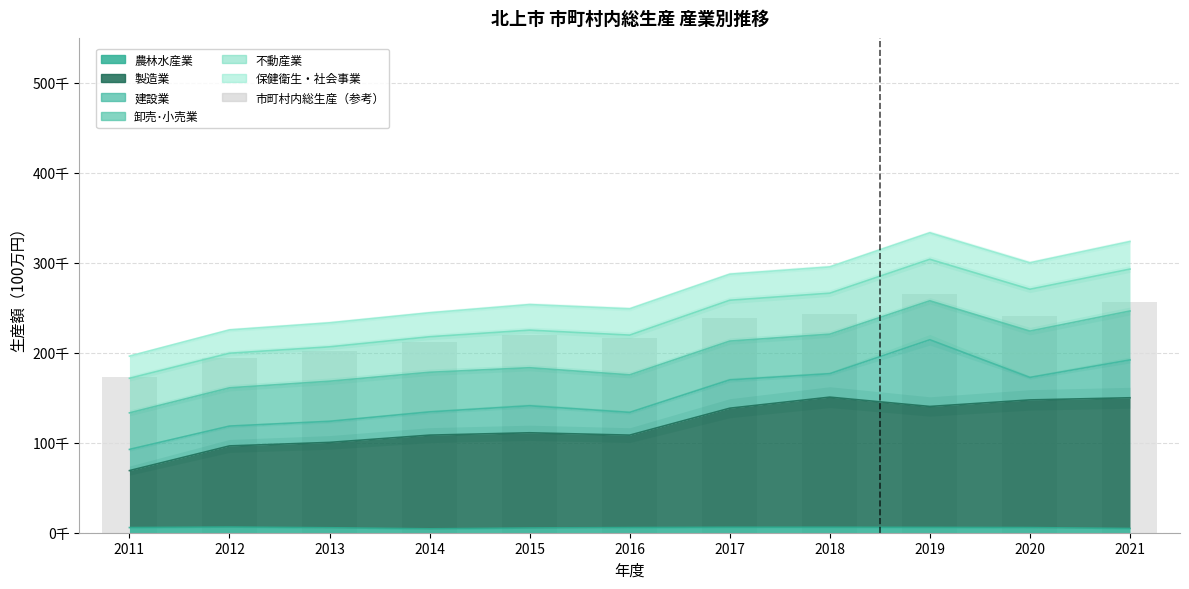

What is the difference between the maximum and minimum values?

91814.8